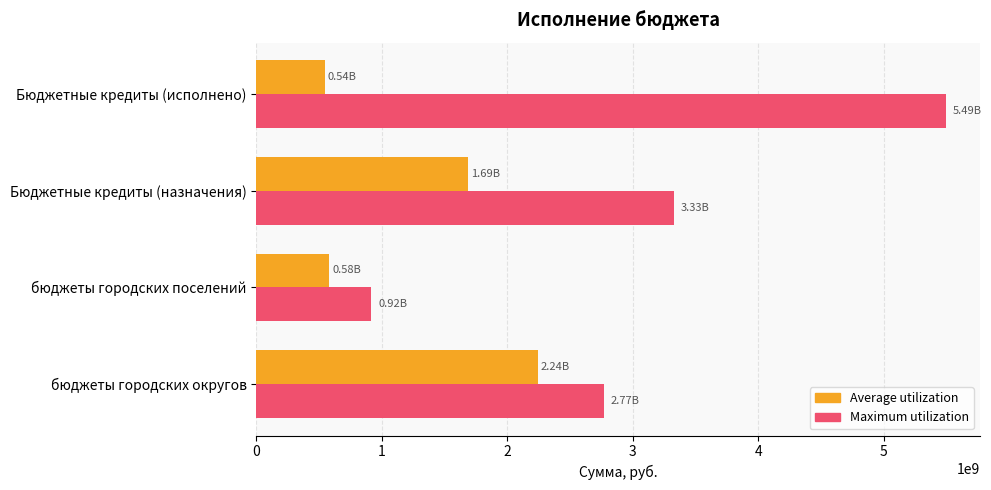

What is the difference between the second highest and minimum values in the Maximum utilization series?

2411953116.1